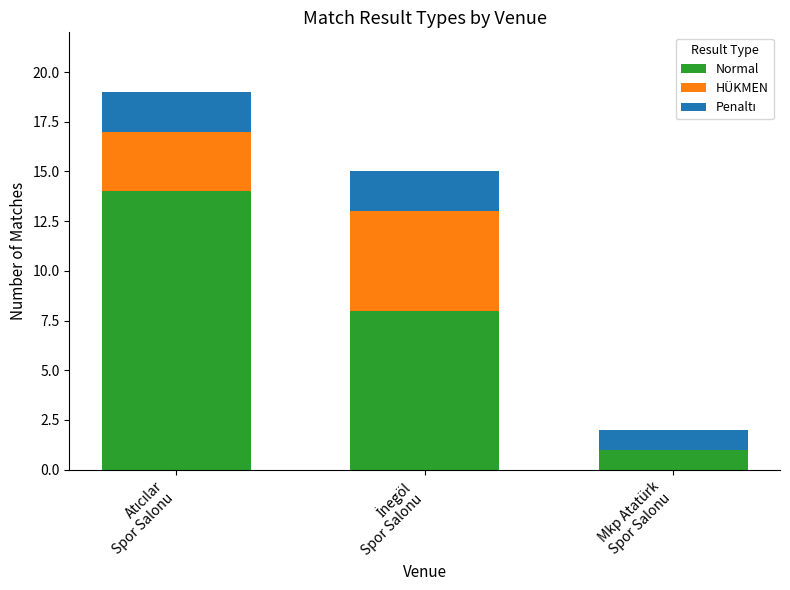

What is the sum of all Normal values?

23